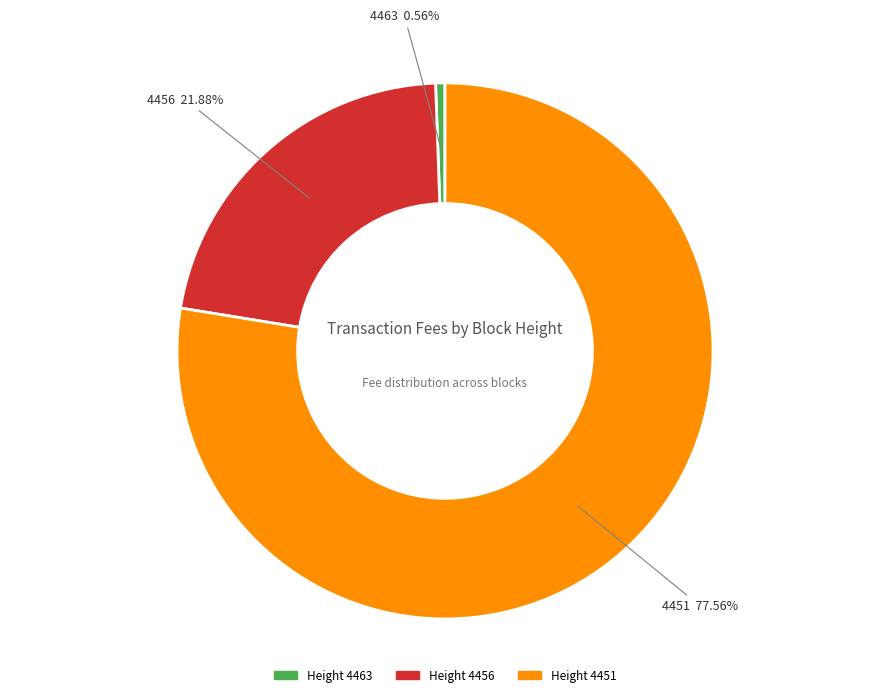

Is there any slice that represents more than half of the pie?

Yes